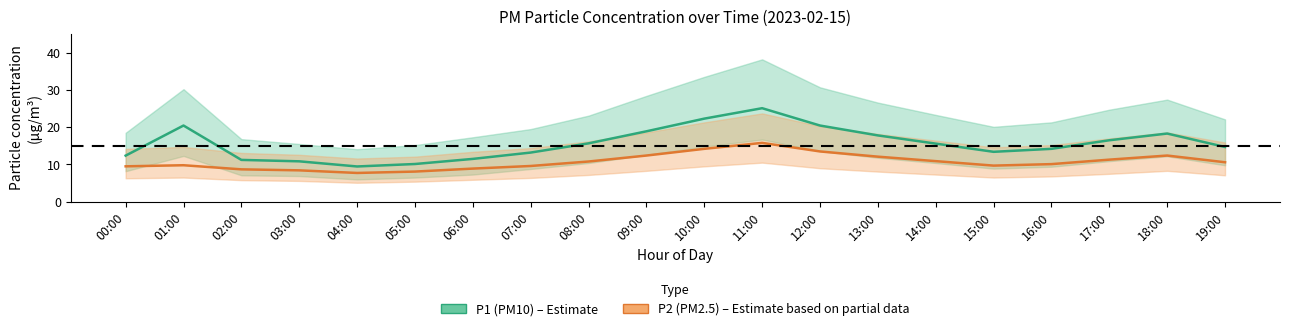

What is the difference between the second highest and second lowest values in the P1 (PM10) series?

12.2